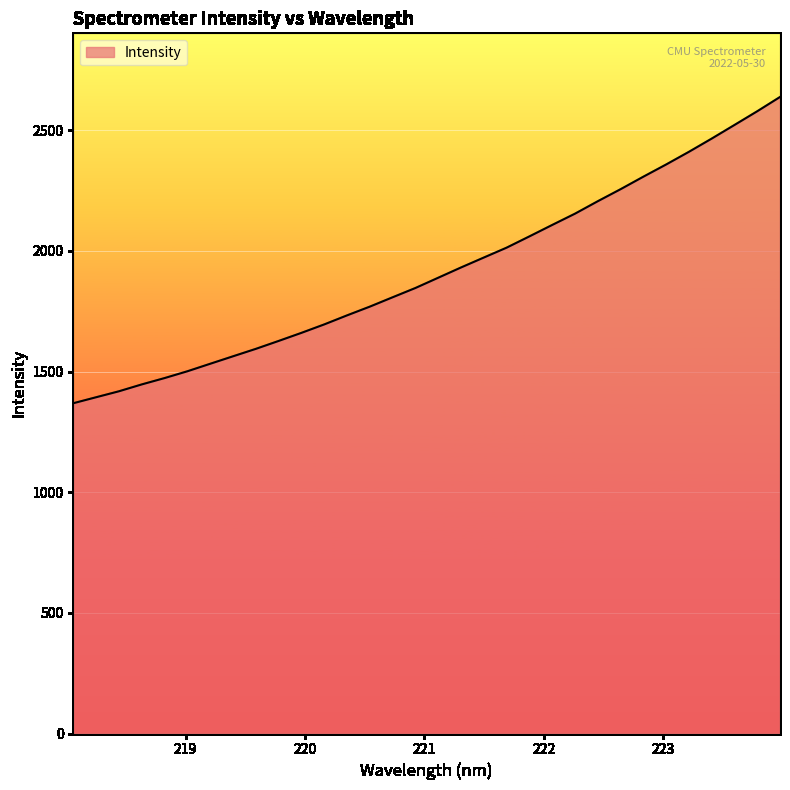

What is the maximum value shown in the chart?

2638.2